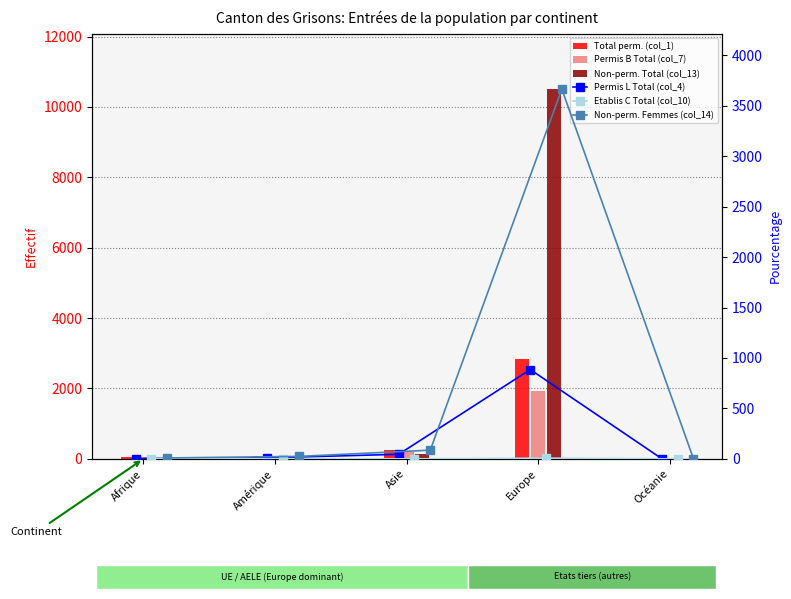

Rank the series by their maximum value, from lowest to highest.

Etablis C Total (col_10), Permis L Total (col_4), Permis B Total (col_7), Total perm. (col_1), Non-perm. Femmes (col_14), Non-perm. Total (col_13)